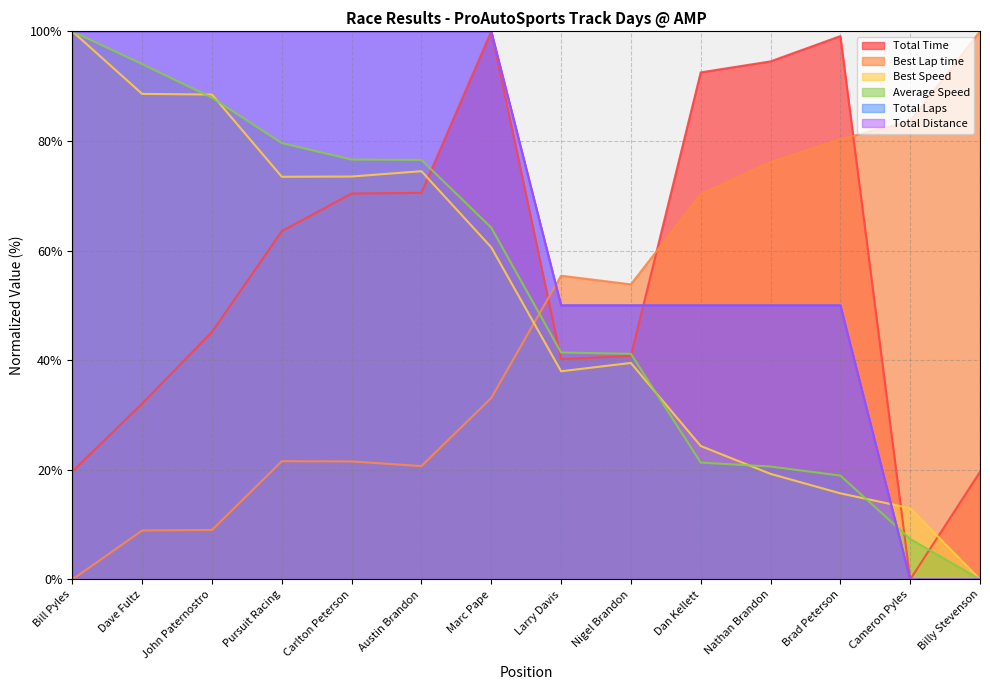

Rank the series at Austin Brandon from lowest to highest value.

Best Lap time, Total Time, Best Speed, Average Speed, Total Laps, Total Distance